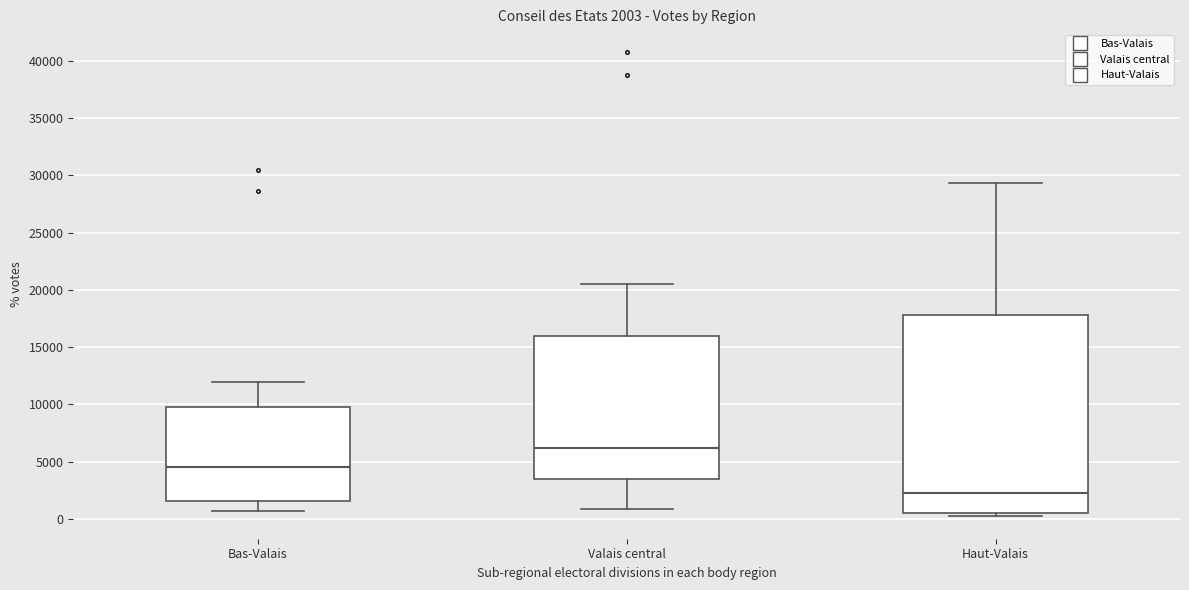

Which box has the highest median line?

Valais central